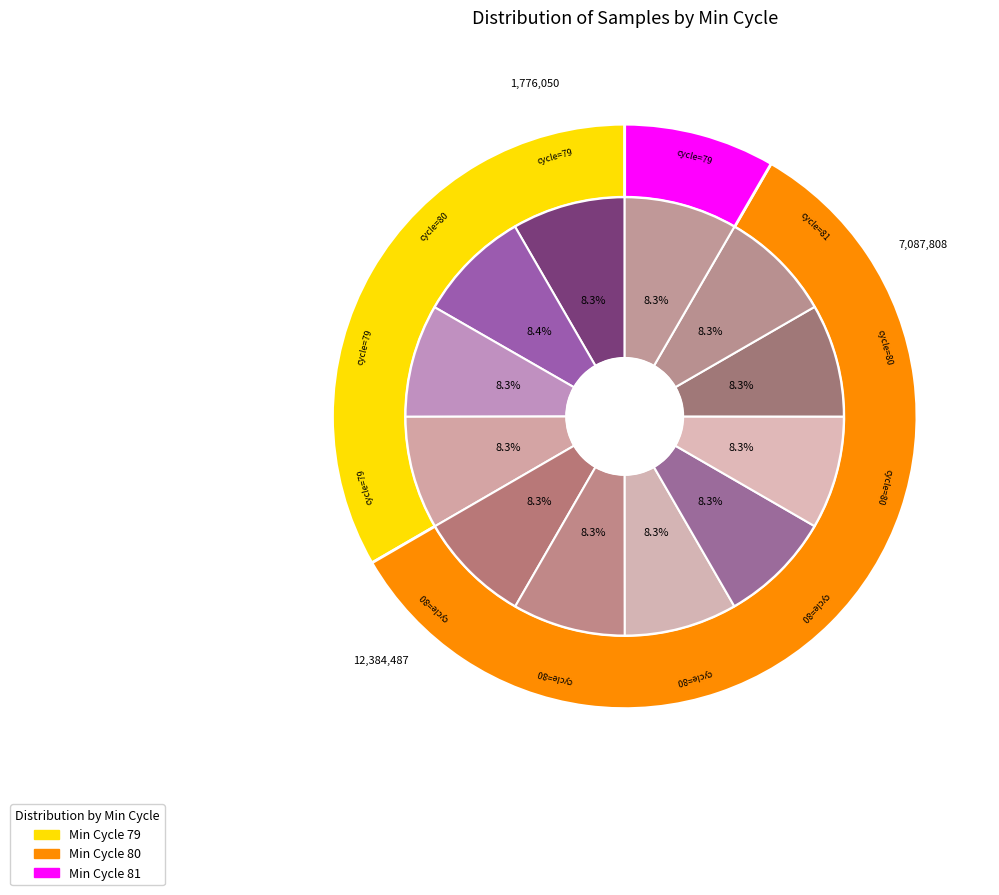

Is there a majority slice in this chart?

No